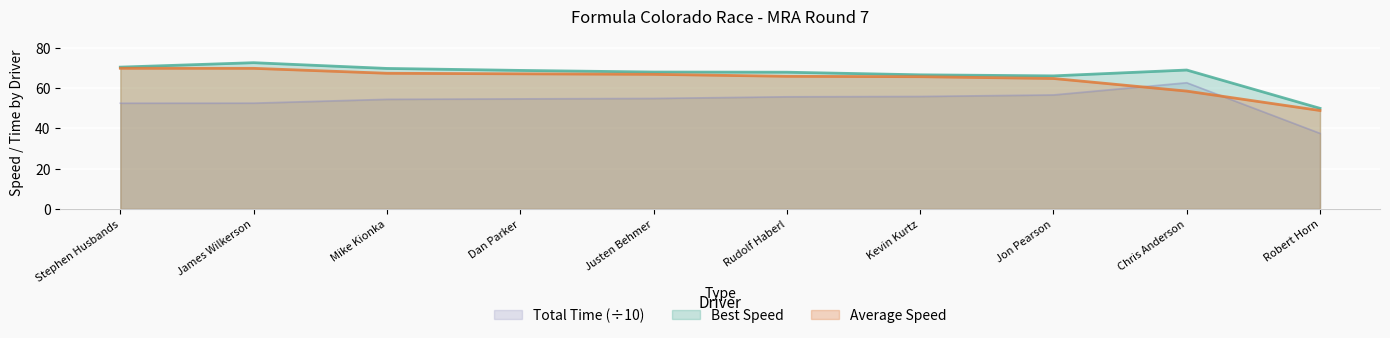

What is the label of the 1st point from the left?

Stephen Husbands